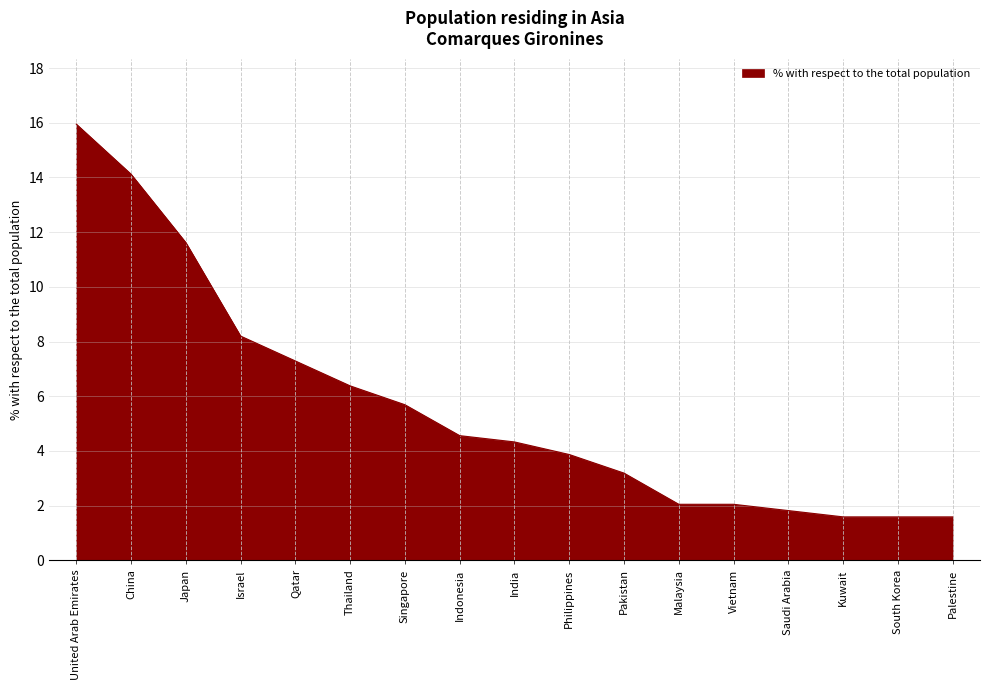

Does the chart have visible grid lines?

Yes